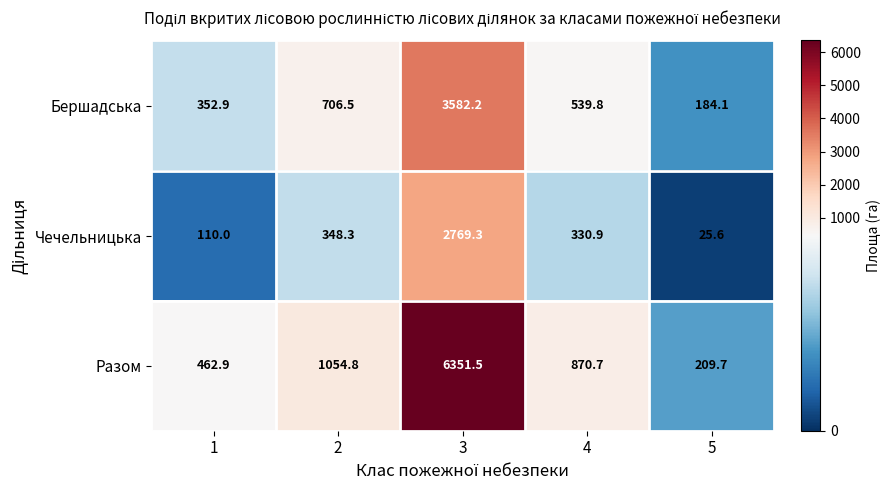

Count the number of data series in this chart.

3